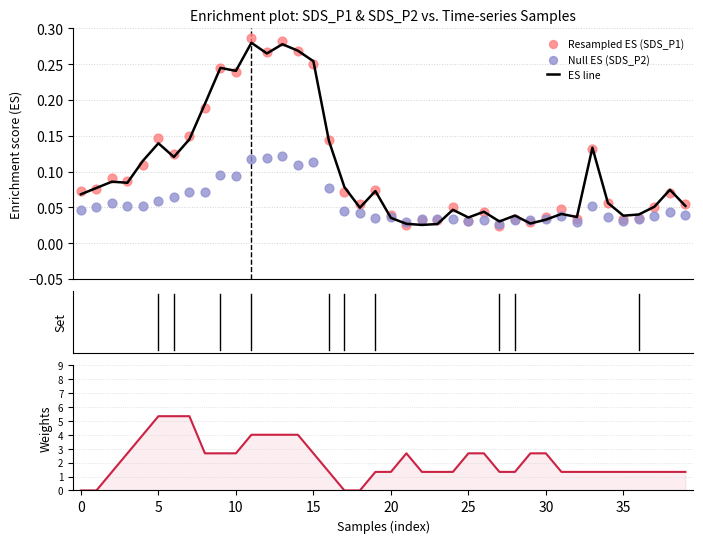

At how many categories does at least one series exceed 4?

3